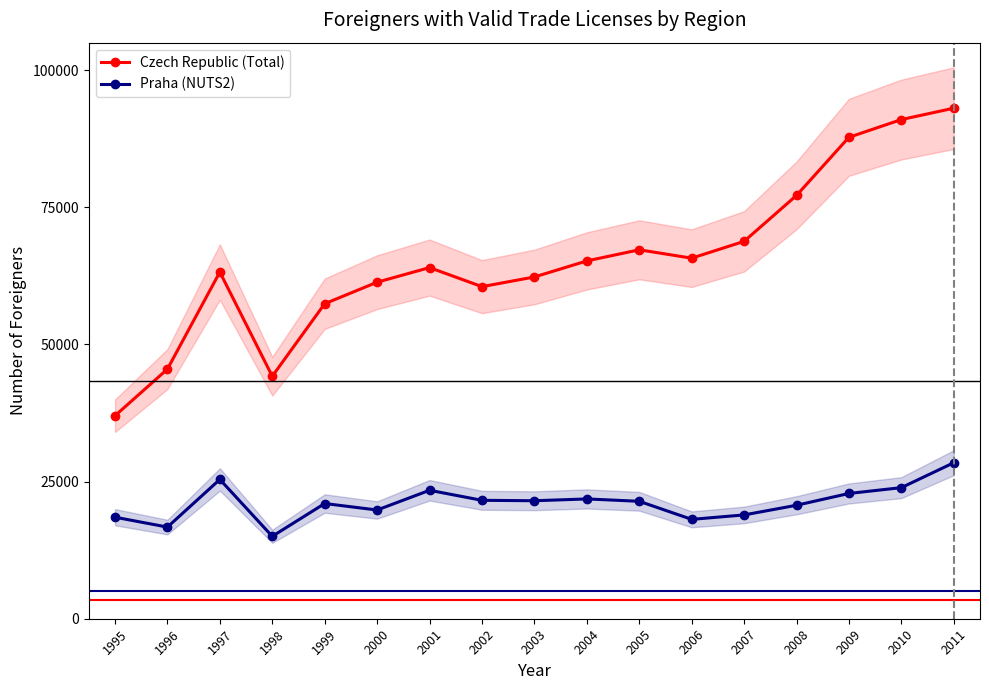

Does the chart have visible grid lines?

No